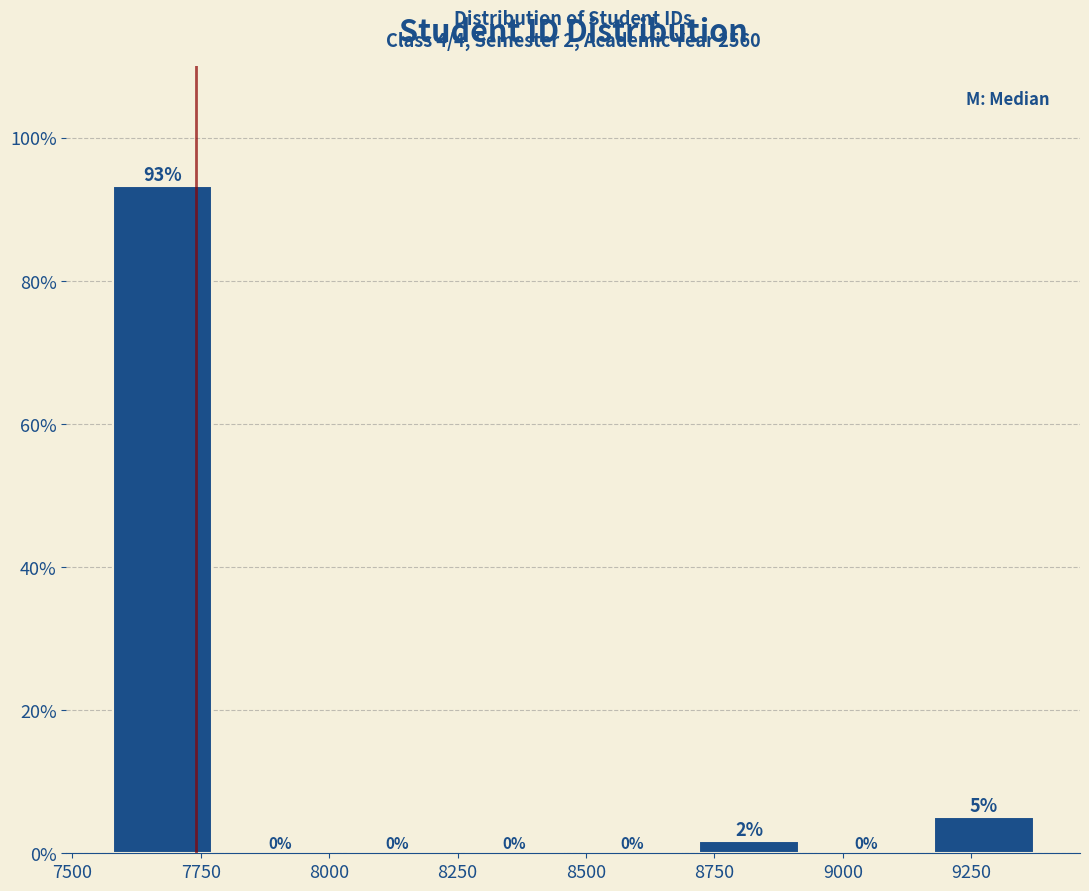

Over which range of the x-axis is the bar tallest?

7550 to 7800